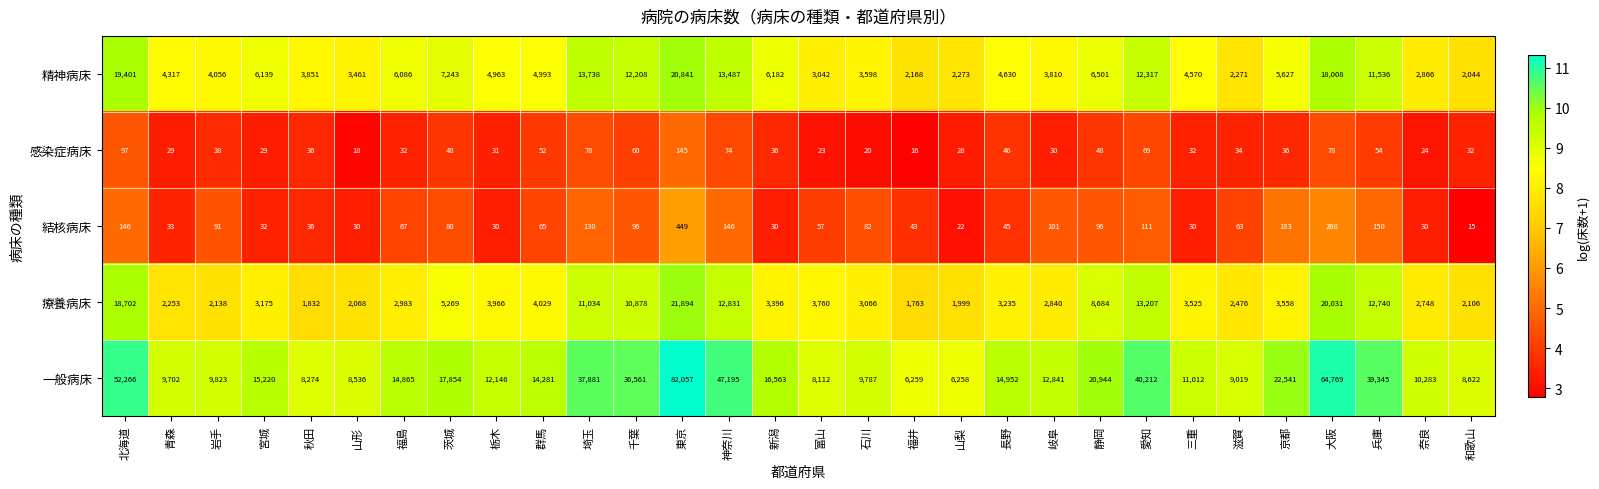

Which label corresponds to the largest value in the chart?

東京